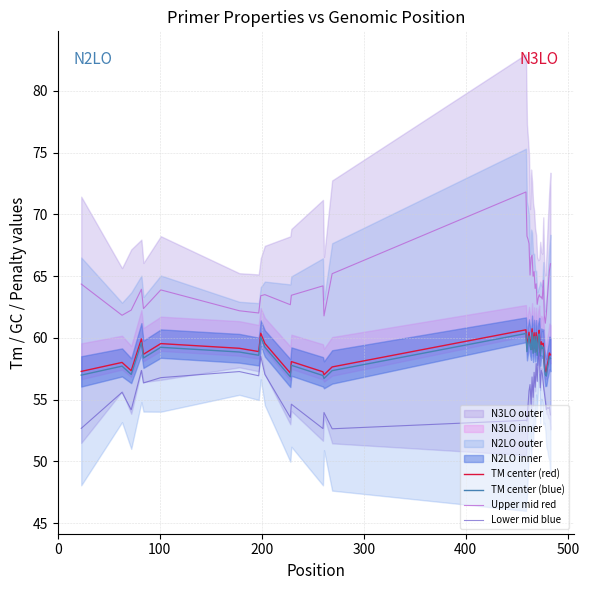

How many data points in Lower mid blue are above 55?

23